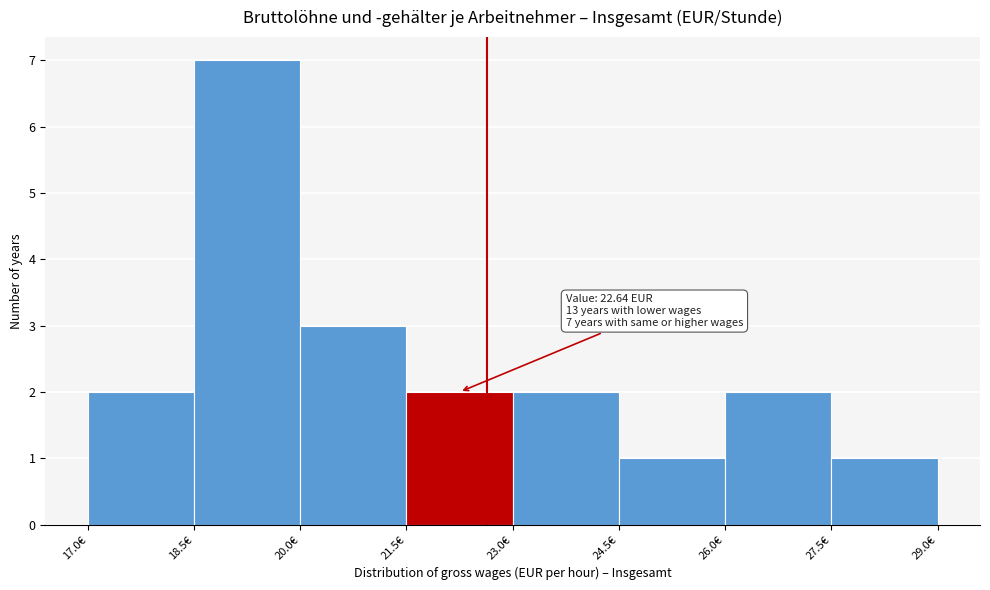

Which range on the x-axis has the tallest bar?

18.5 to 20.0